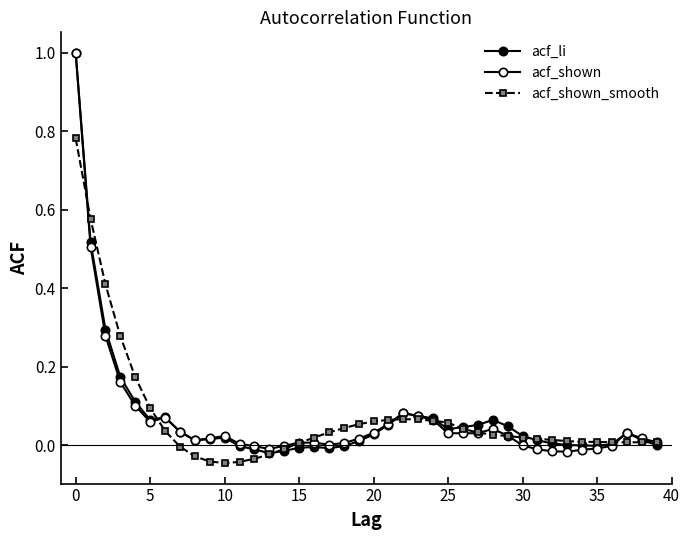

Which series has the largest total across all categories?

acf_li